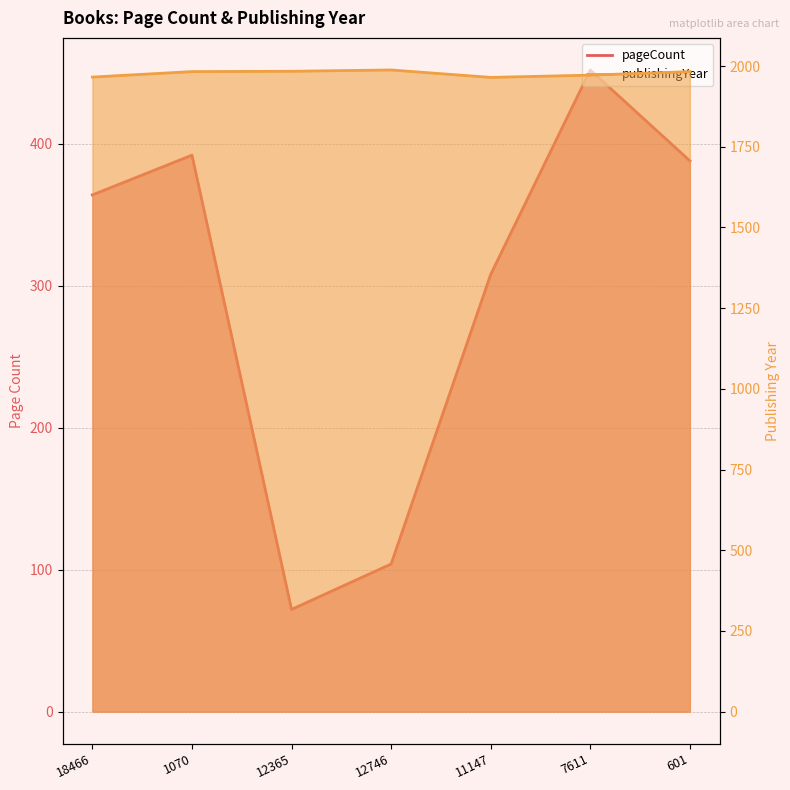

What is the label of the 2nd point from the right?

7611